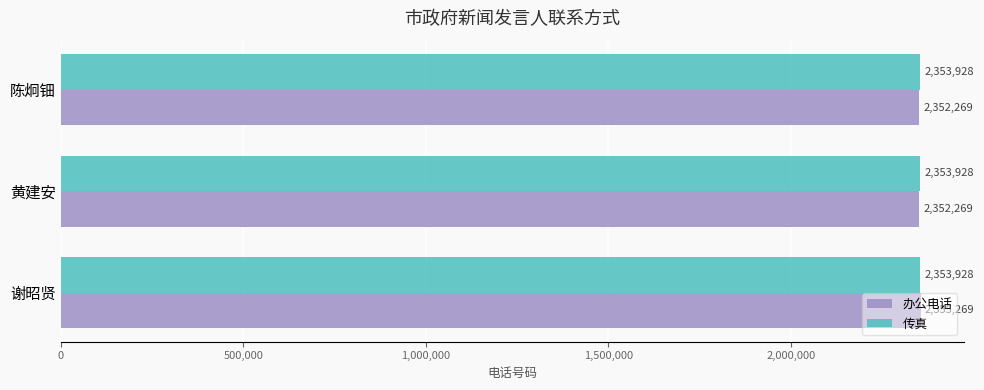

What is the highest value of the 办公电话 series?

2355269